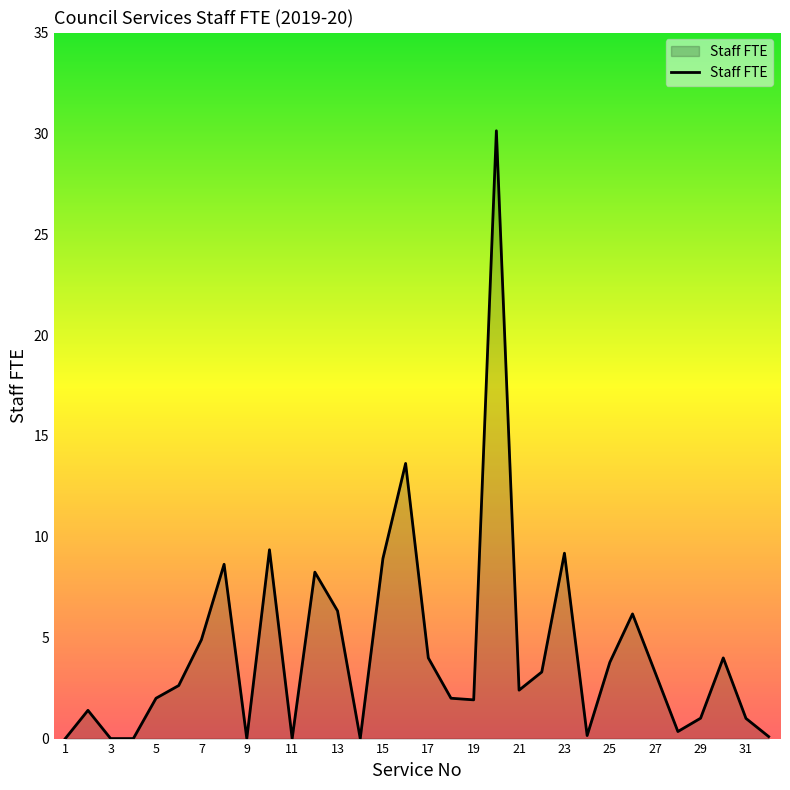

True or false: the data has more than 0 interior local peaks.

True